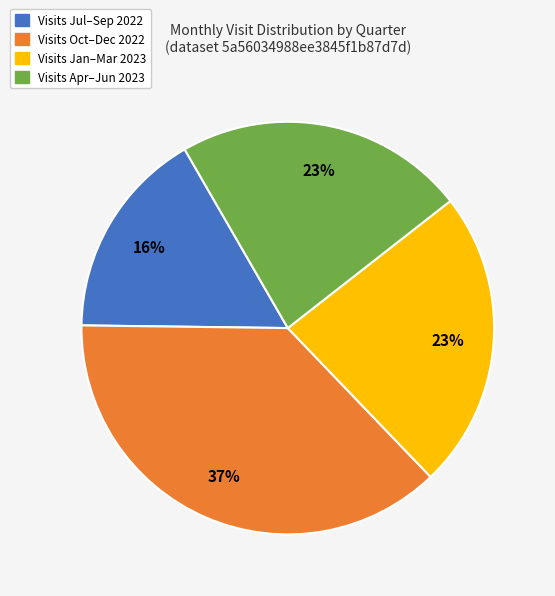

Does any single category account for the majority?

No